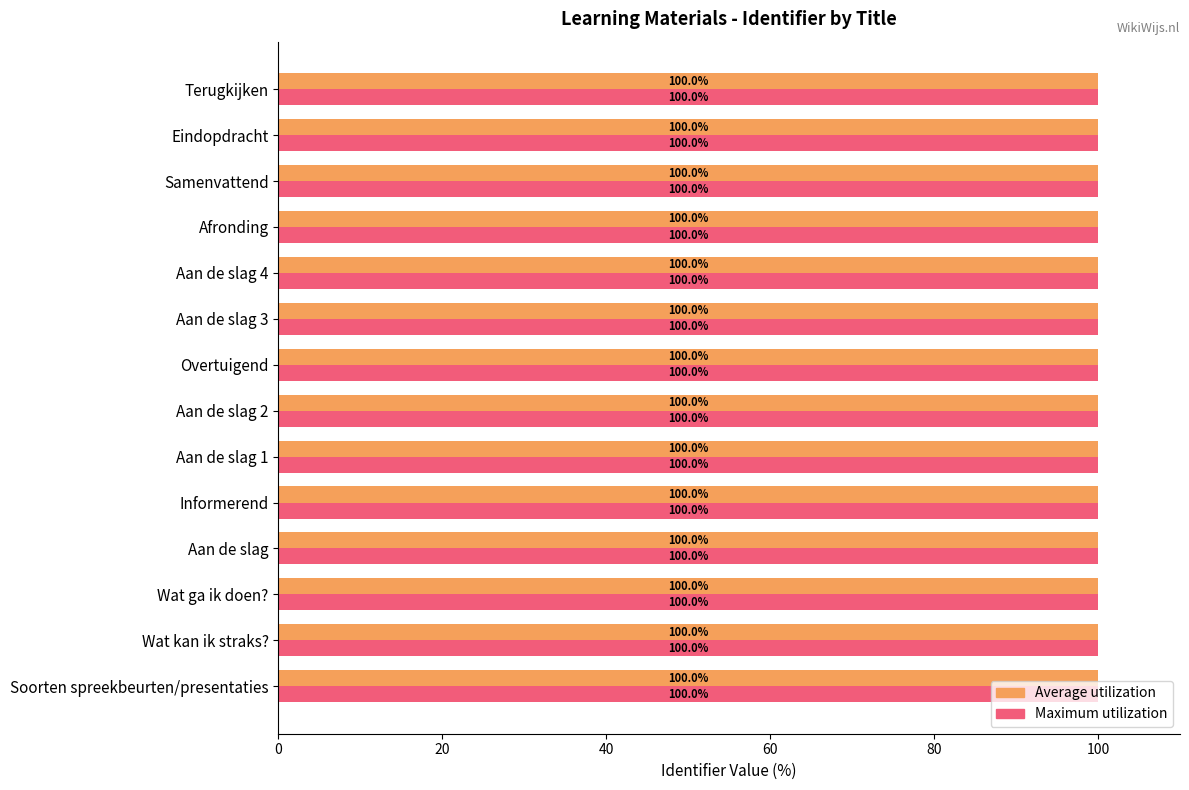

True or false: Maximum utilization has a value of 100.0 at Samenvattend.

True